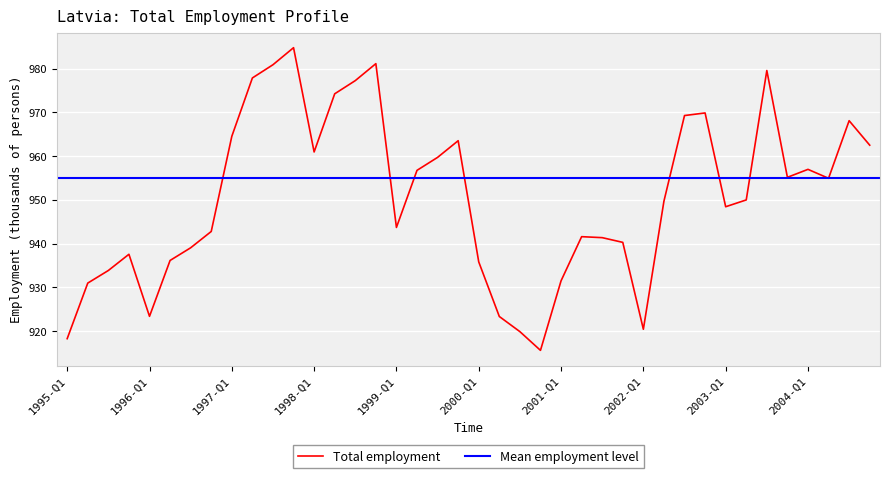

Where is the first local minimum?

1996-Q1